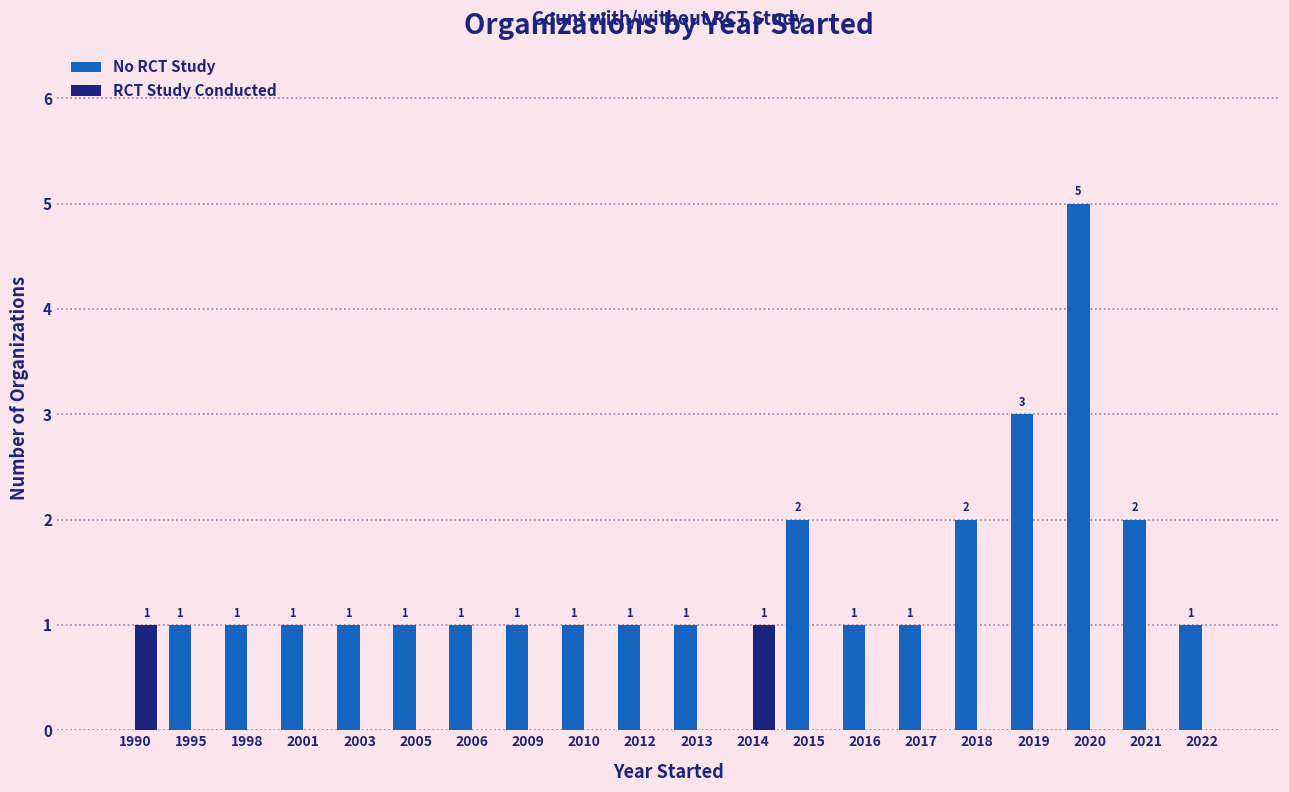

What are all the series names shown in the legend?

No RCT Study, RCT Study Conducted